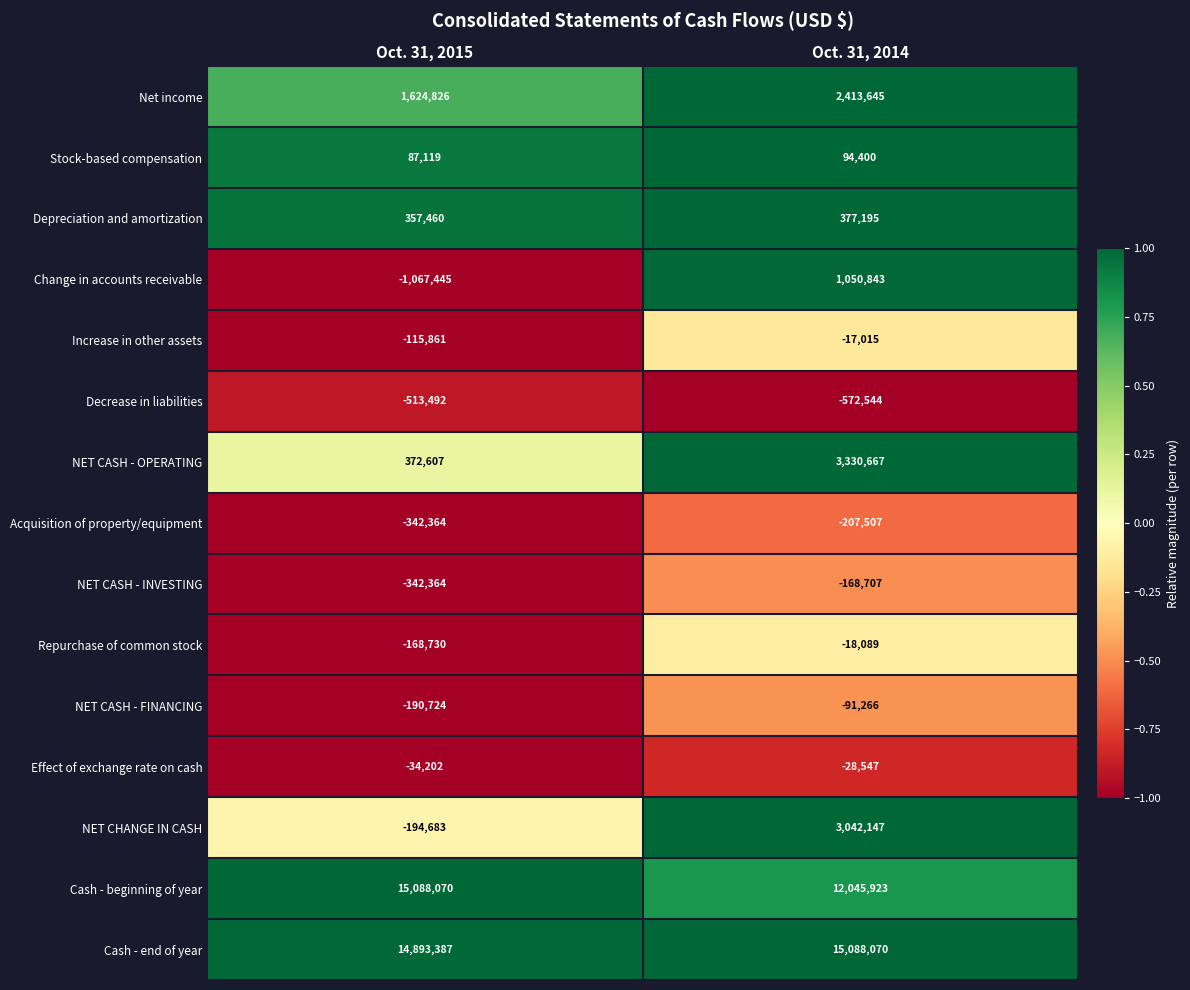

Rank the categories by NET CASH - INVESTING value from highest to lowest.

Oct. 31, 2014, Oct. 31, 2015